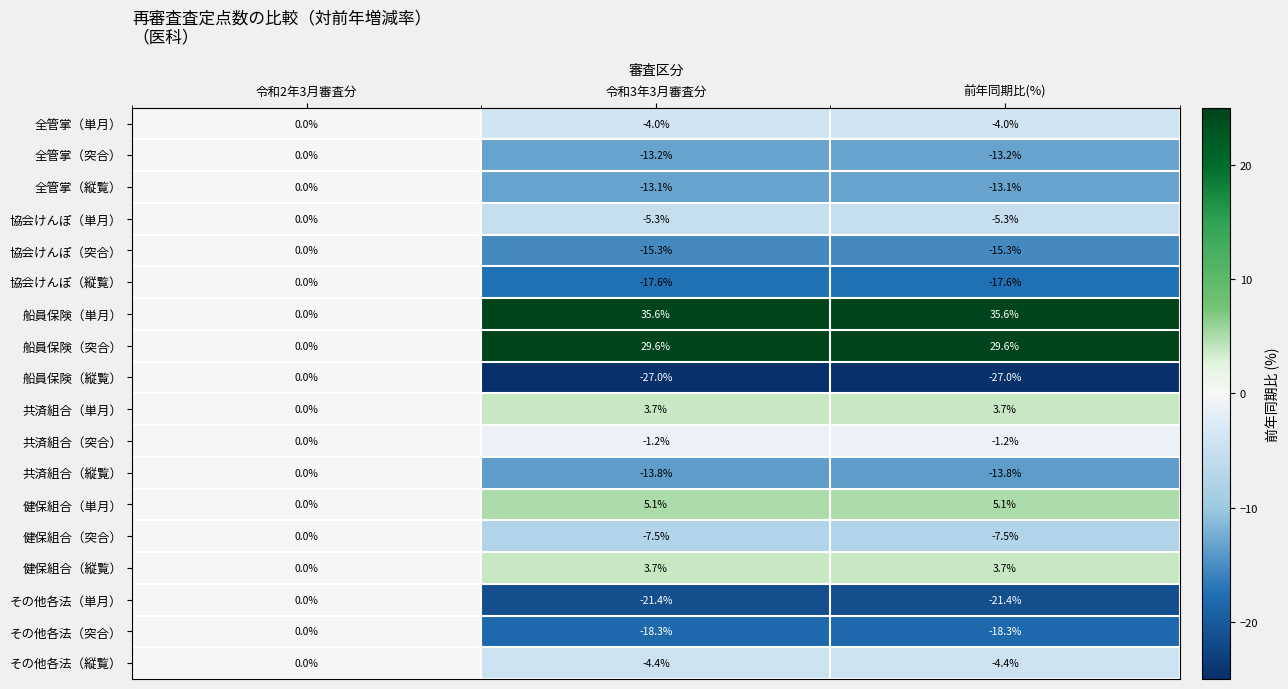

Which series has the largest total across all categories?

船員保険（単月）